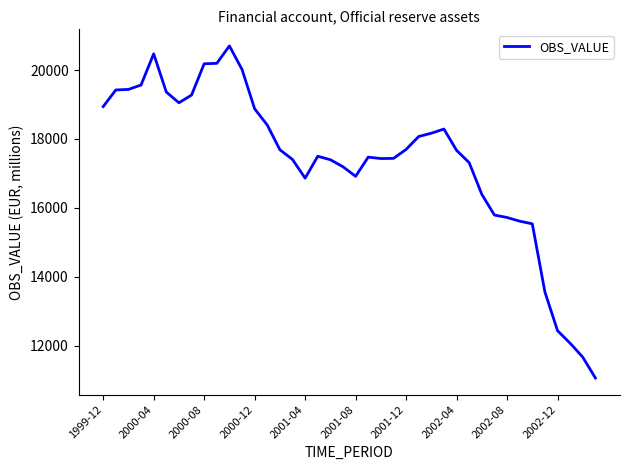

What is the greatest value displayed?

20699.0